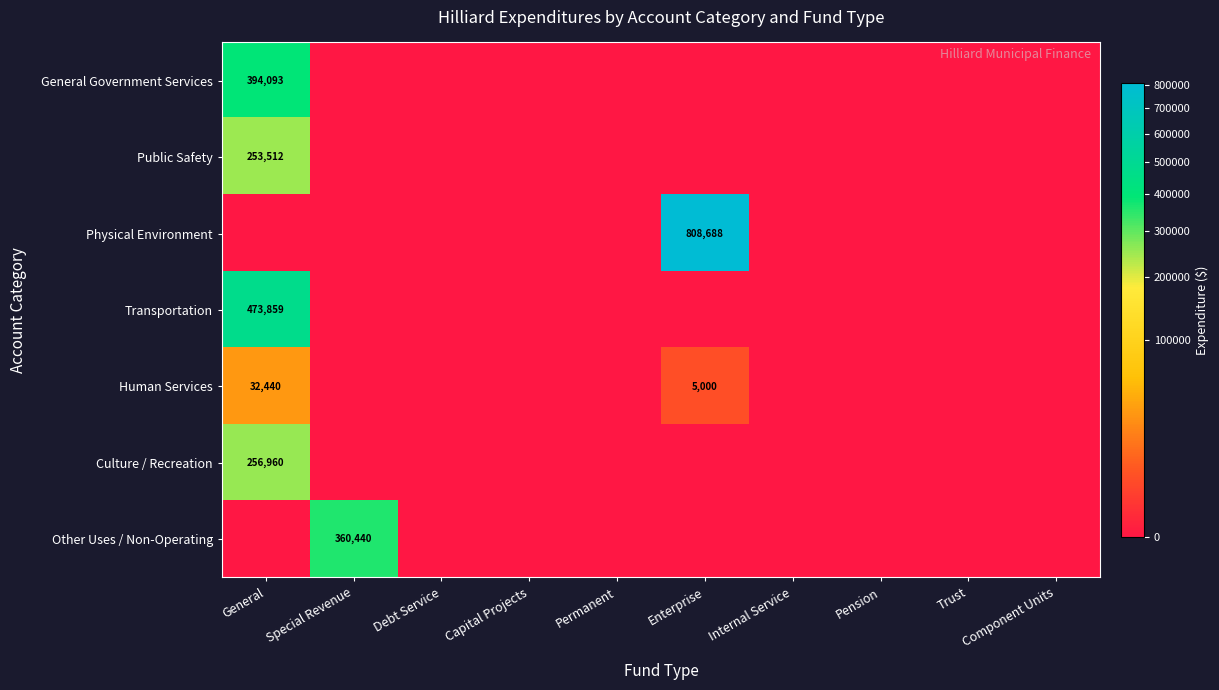

The value of Public Safety at General is 380639. True or false?

False